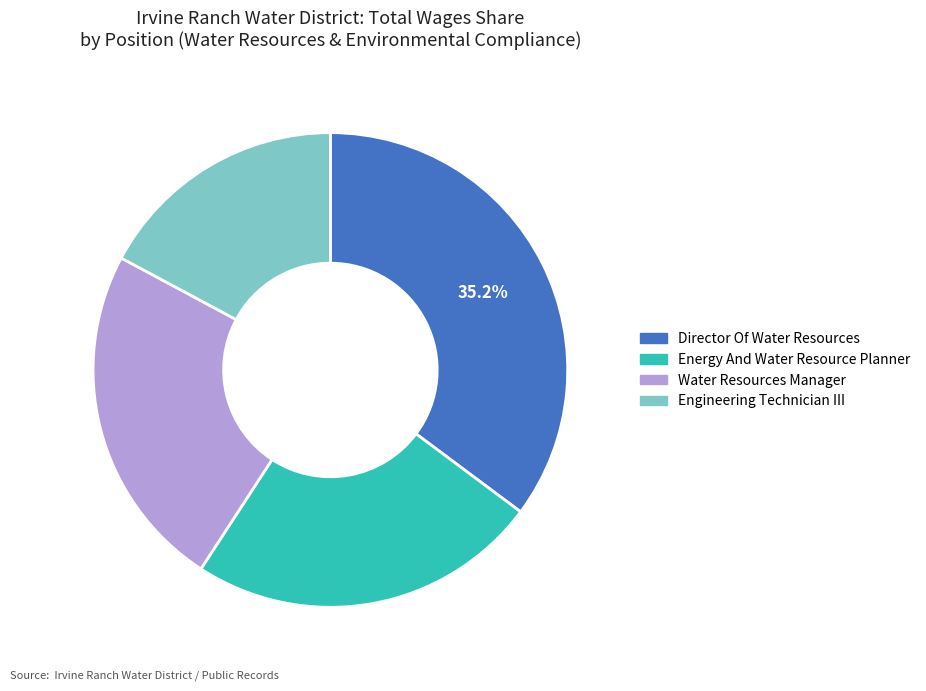

Does any single category account for the majority?

No